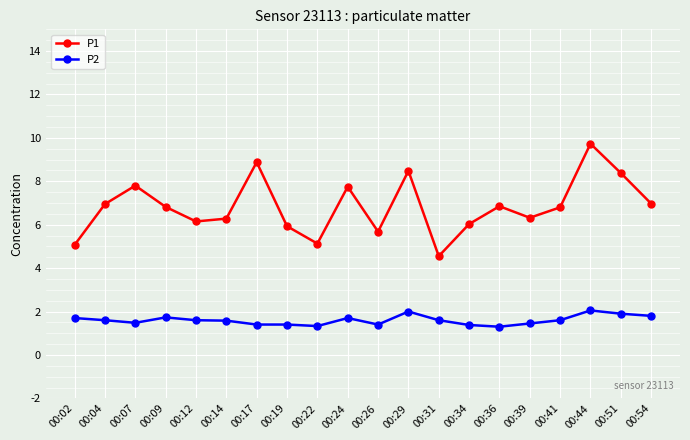

How many interior local peaks does the P1 series have?

6